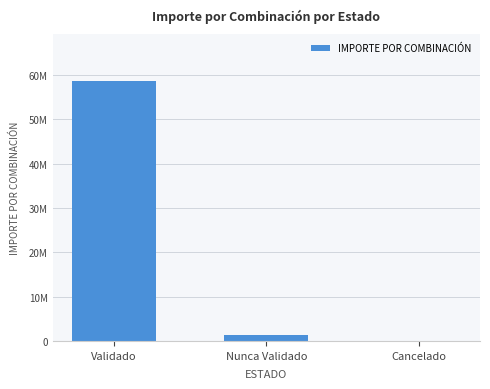

What is the difference between the maximum and minimum values?

58658040.4